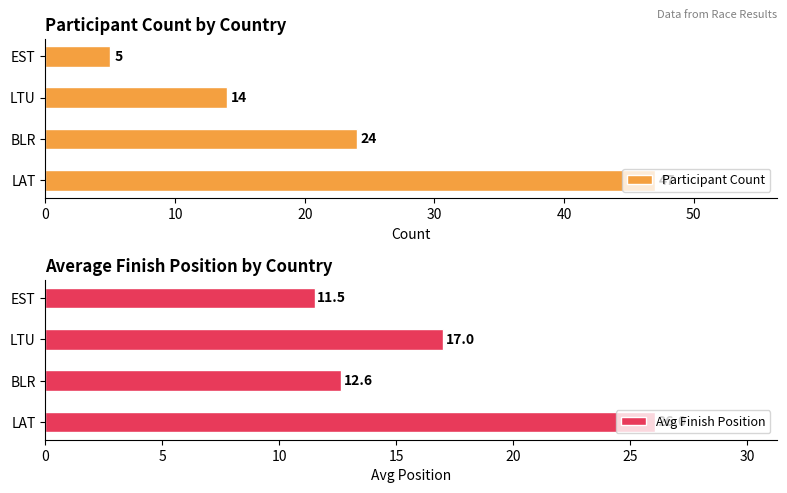

Reading right to left, what are all the values shown in this chart?

Participant Count: 5.0	14.0	24.0	47.0
Avg Finish Position: 11.5	17.0	12.6	26.0